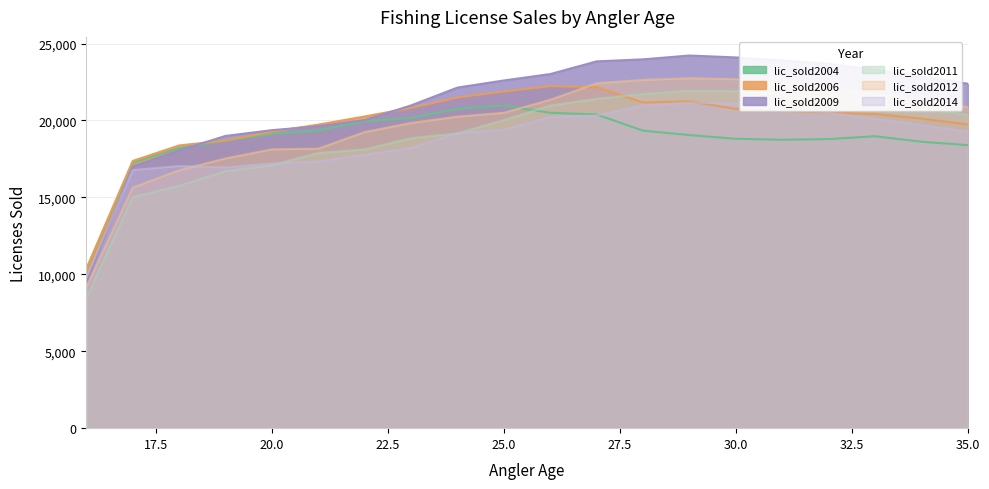

How many lines are shown in the chart?

6